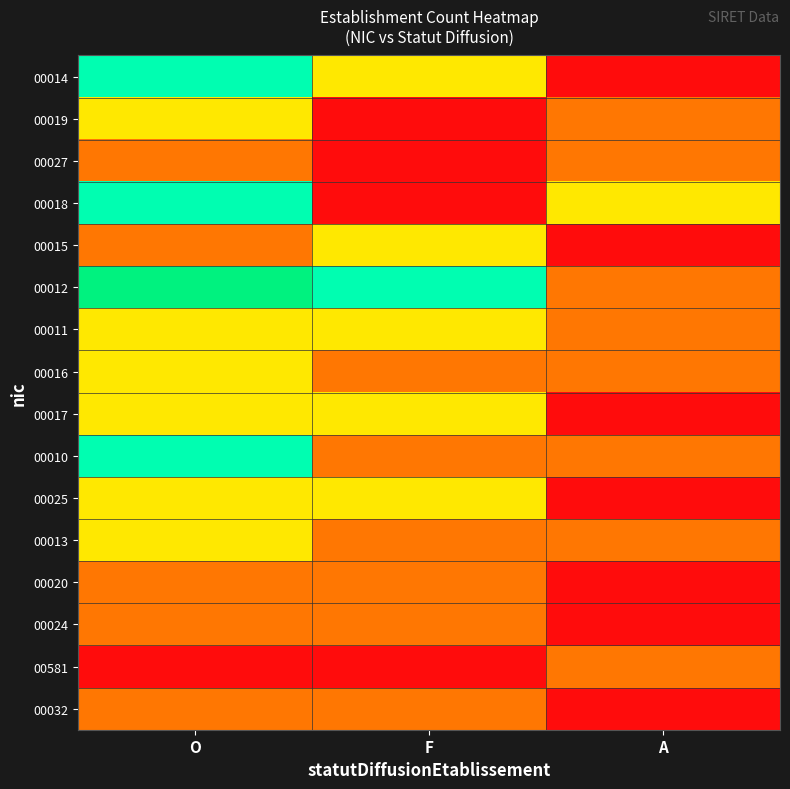

What is the spread (max minus min) of values at O?

4